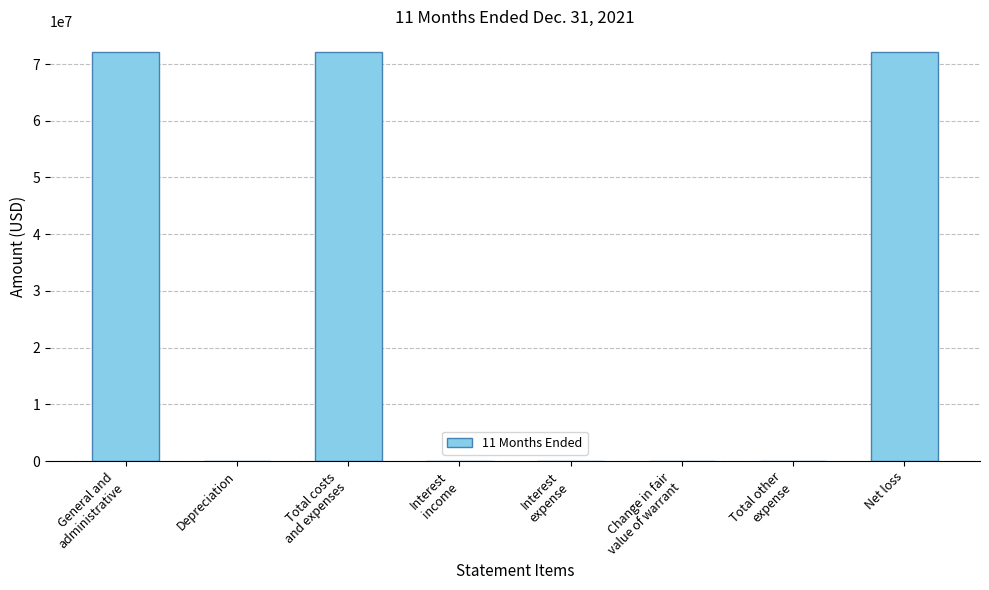

What is the change in value from Interest
income to Interest
expense?

+22581